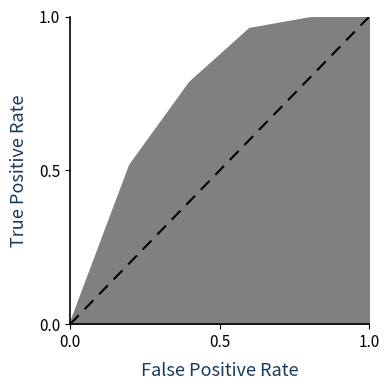

True or false: the data shows 2 at 1.0.

False